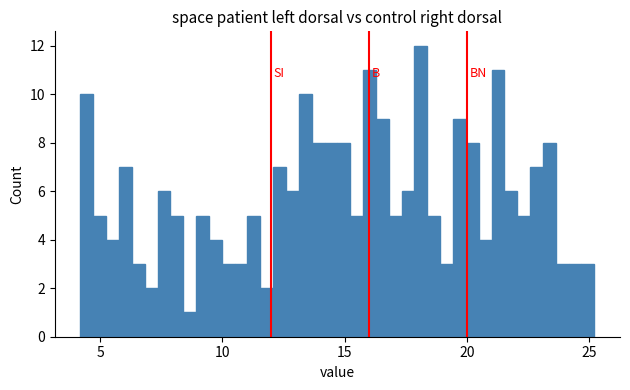

Around what value on the x-axis is the tallest bar? Give the approximate position of its centre, as read against the axis.

18.0